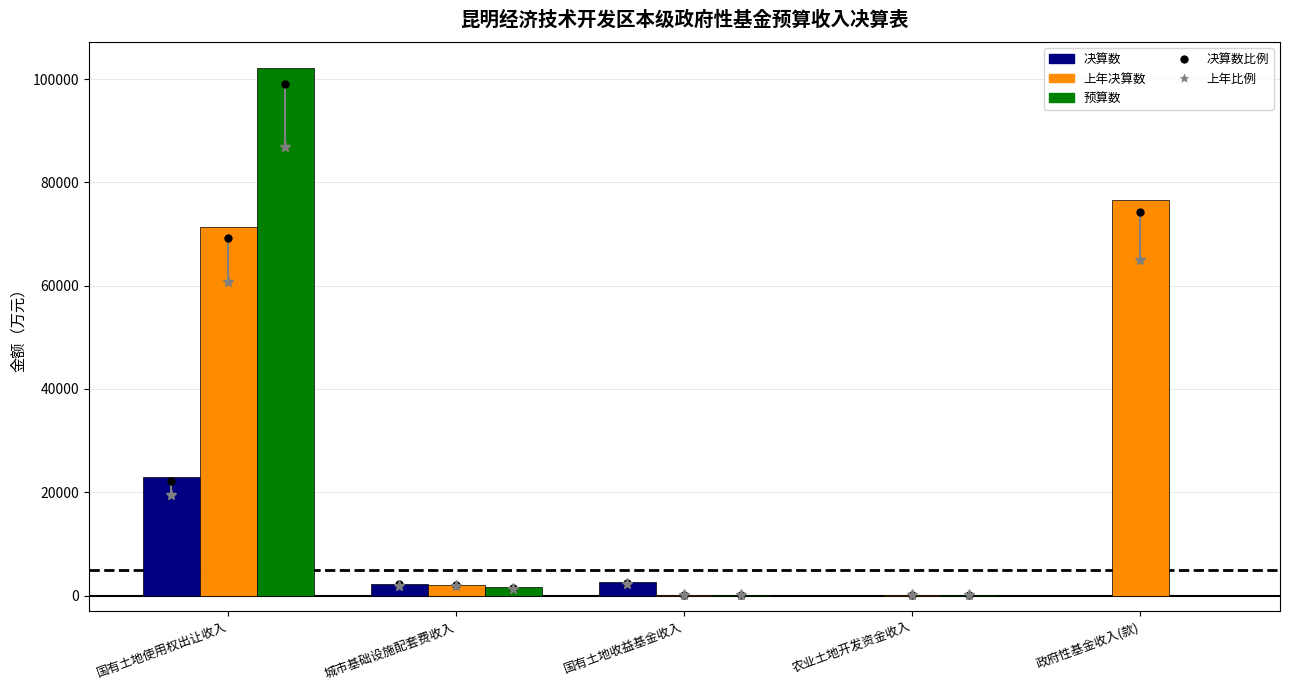

At how many categories does at least one series exceed 80056?

1